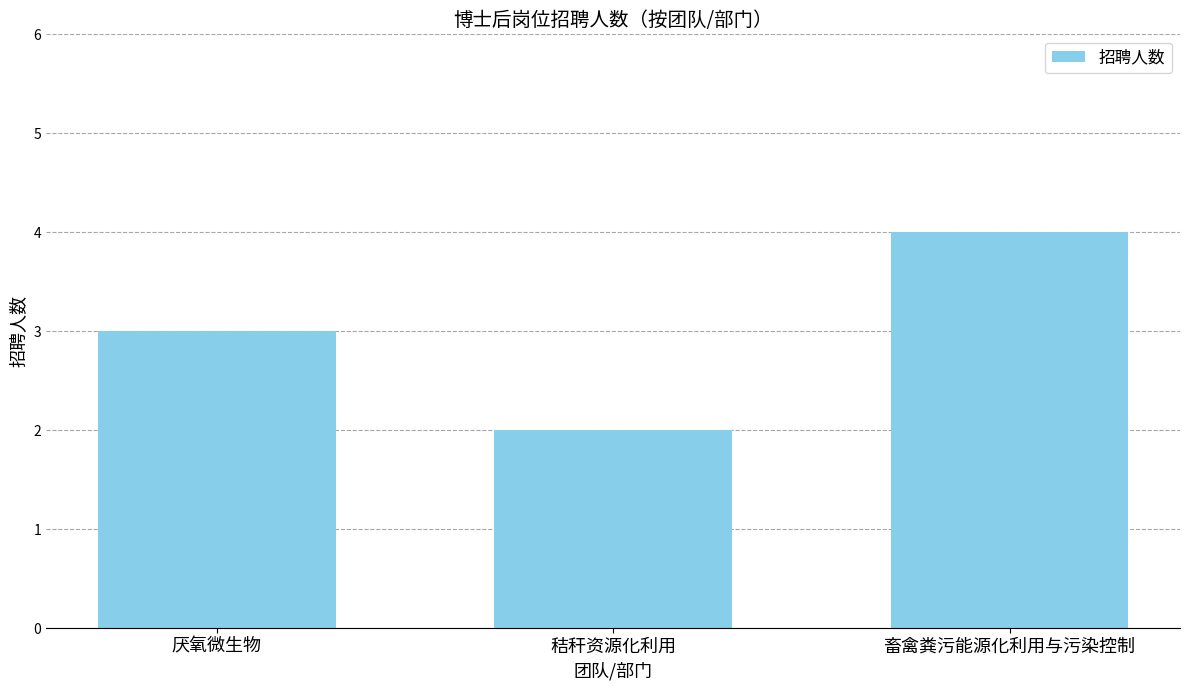

Reading left to right, what are all the values shown in this chart?

厌氧微生物=3	秸秆资源化利用=2	畜禽粪污能源化利用与污染控制=4